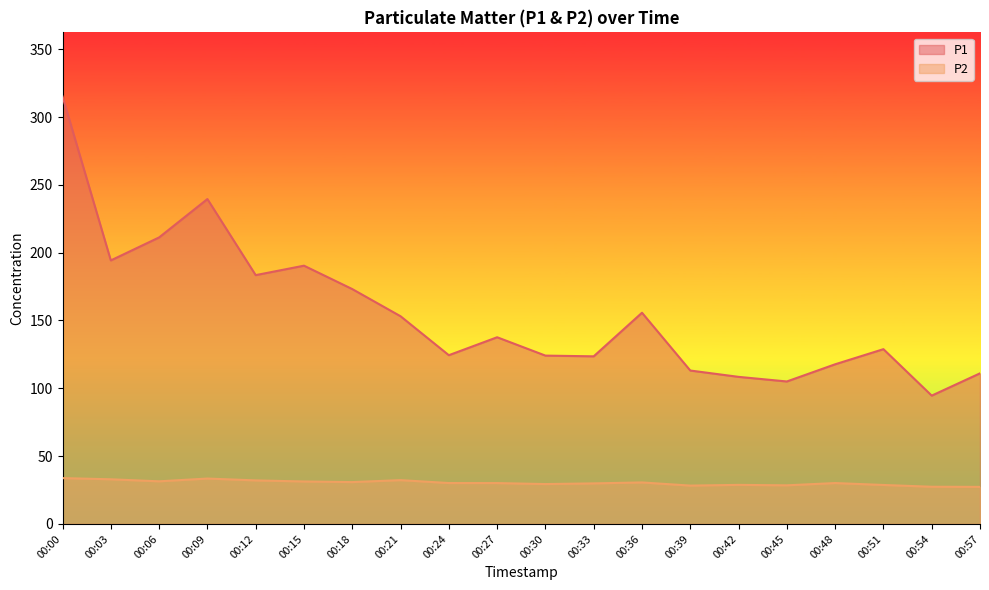

How many distinct data groups are displayed?

2